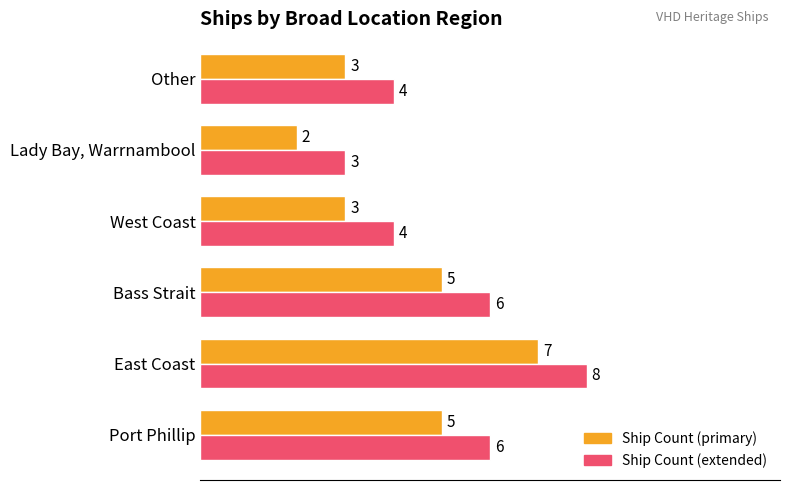

At which label does Ship Count (extended) reach its peak?

East Coast